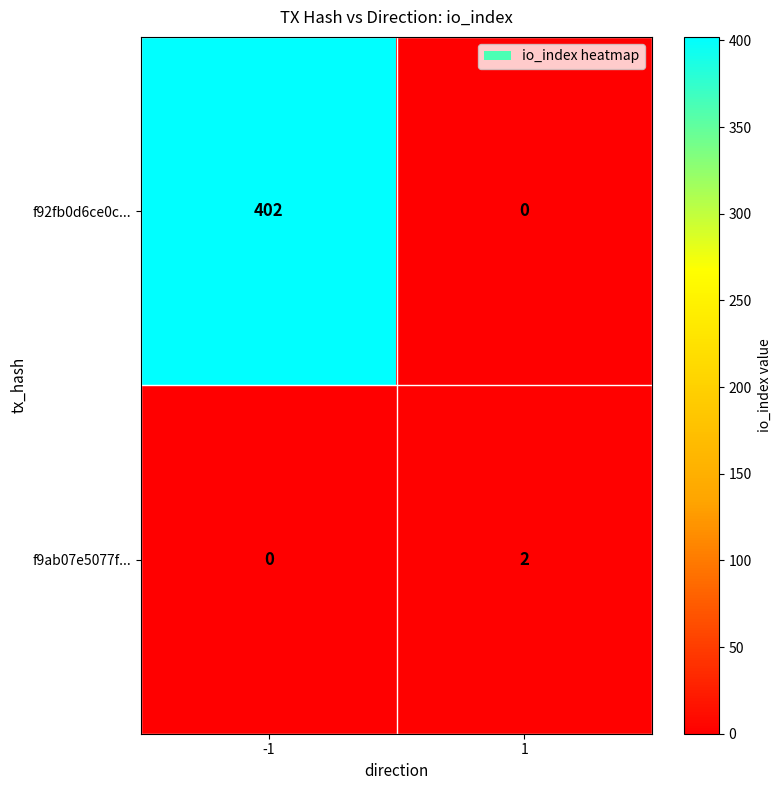

Which series changed the most between -1 and 1?

f92fb0d6ce0c...